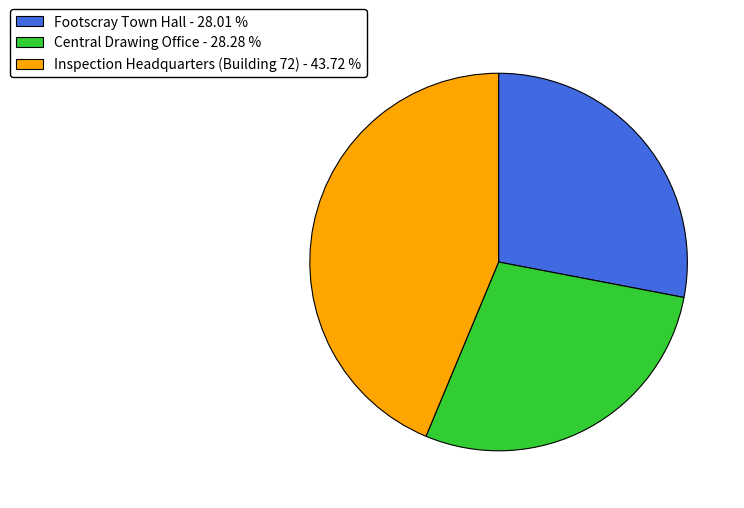

What is the ratio of the value at Footscray Town Hall - 28.01 % to the value at Central Drawing Office - 28.28 %?

1.0